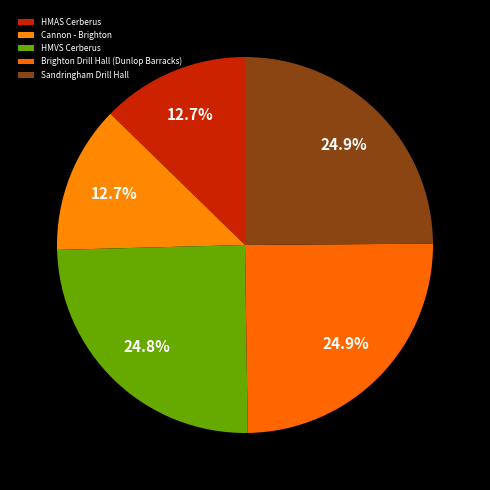

Count the number of slices in the pie.

5